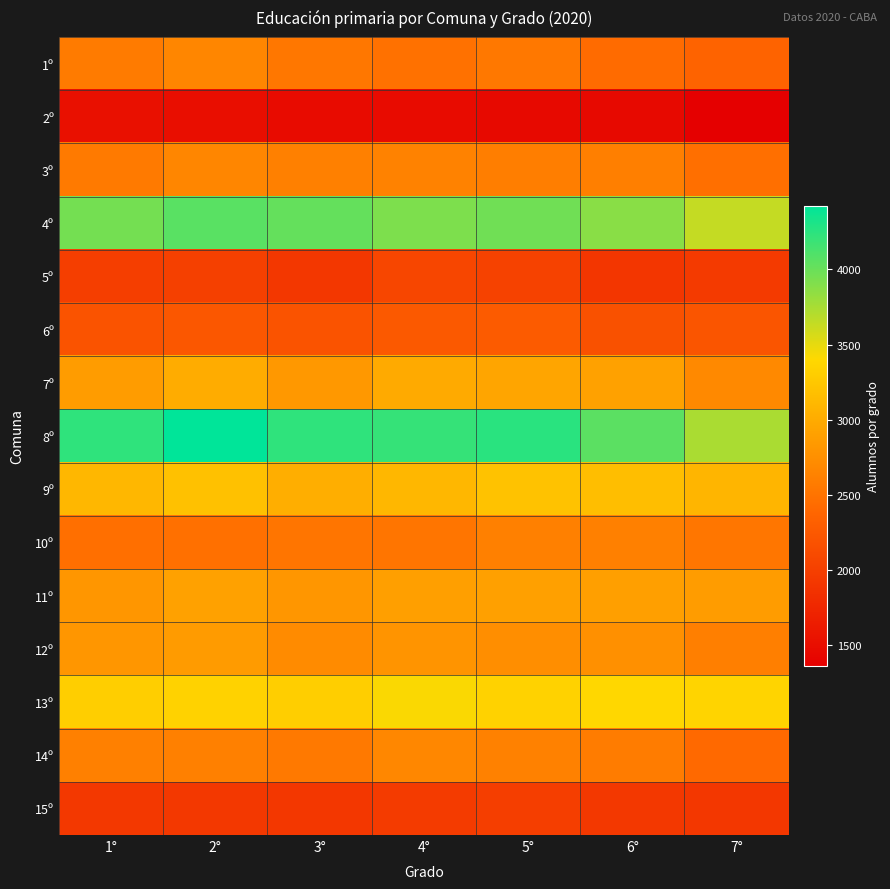

Reading right to left, list all the values displayed in this chart.

1º: 7°=2357	6°=2425	5°=2549	4°=2481	3°=2532	2°=2674	1°=2572
2º: 7°=1357	6°=1457	5°=1454	4°=1472	3°=1478	2°=1512	1°=1525
3º: 7°=2460	6°=2605	5°=2601	4°=2634	3°=2613	2°=2667	1°=2564
4º: 7°=3635	6°=3868	5°=3970	4°=3920	3°=4018	2°=4064	1°=3952
5º: 7°=1939	6°=1904	5°=2027	4°=2063	3°=1915	2°=2003	1°=1992
6º: 7°=2218	6°=2172	5°=2269	4°=2250	3°=2200	2°=2236	1°=2194
7º: 7°=2697	6°=2905	5°=2940	4°=2988	3°=2836	2°=3006	1°=2866
8º: 7°=3739	6°=4059	5°=4254	4°=4204	3°=4229	2°=4425	1°=4233
9º: 7°=3084	6°=3161	5°=3198	4°=3106	3°=3025	2°=3191	1°=3112
10º: 7°=2528	6°=2613	5°=2619	4°=2515	3°=2516	2°=2475	1°=2466
11º: 7°=2867	6°=2890	5°=2902	4°=2892	3°=2812	2°=2909	1°=2818
12º: 7°=2606	6°=2764	5°=2740	4°=2799	3°=2716	2°=2856	1°=2817
13º: 7°=3368	6°=3392	5°=3348	4°=3419	3°=3313	2°=3342	1°=3308
14º: 7°=2407	6°=2582	5°=2623	4°=2678	3°=2553	2°=2613	1°=2617
15º: 7°=1913	6°=1931	5°=1983	4°=1961	3°=1913	2°=1926	1°=1921